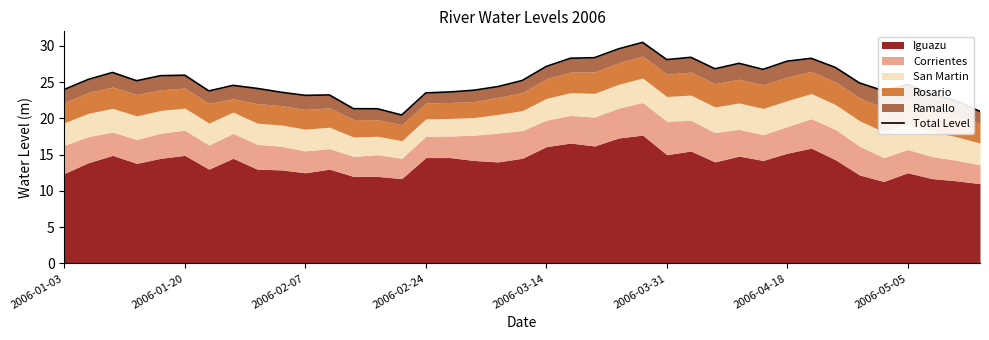

What is the difference between the values at 36 and 35?

1.3